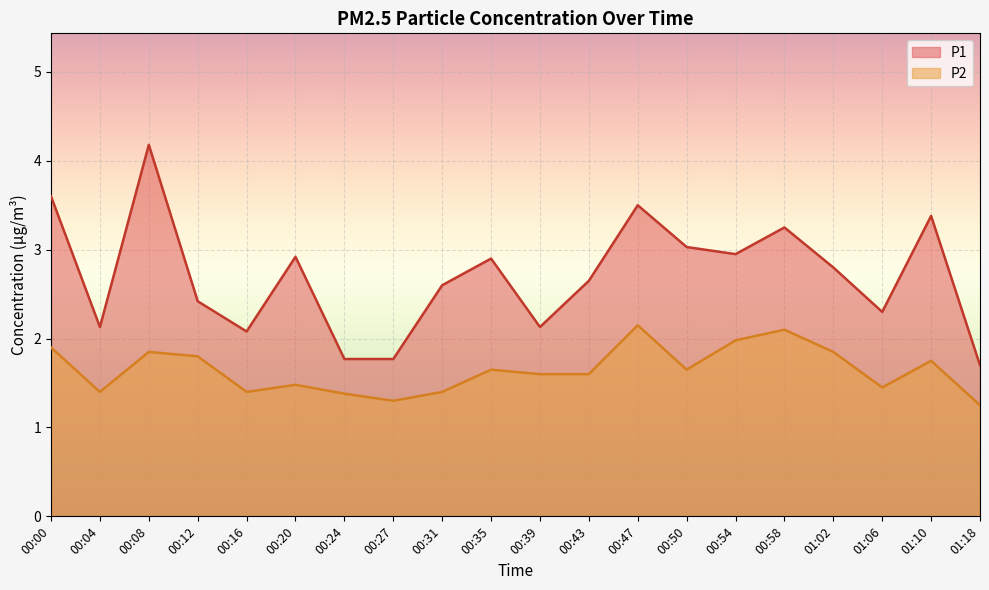

At which category is the sum across all series the highest?

00:08